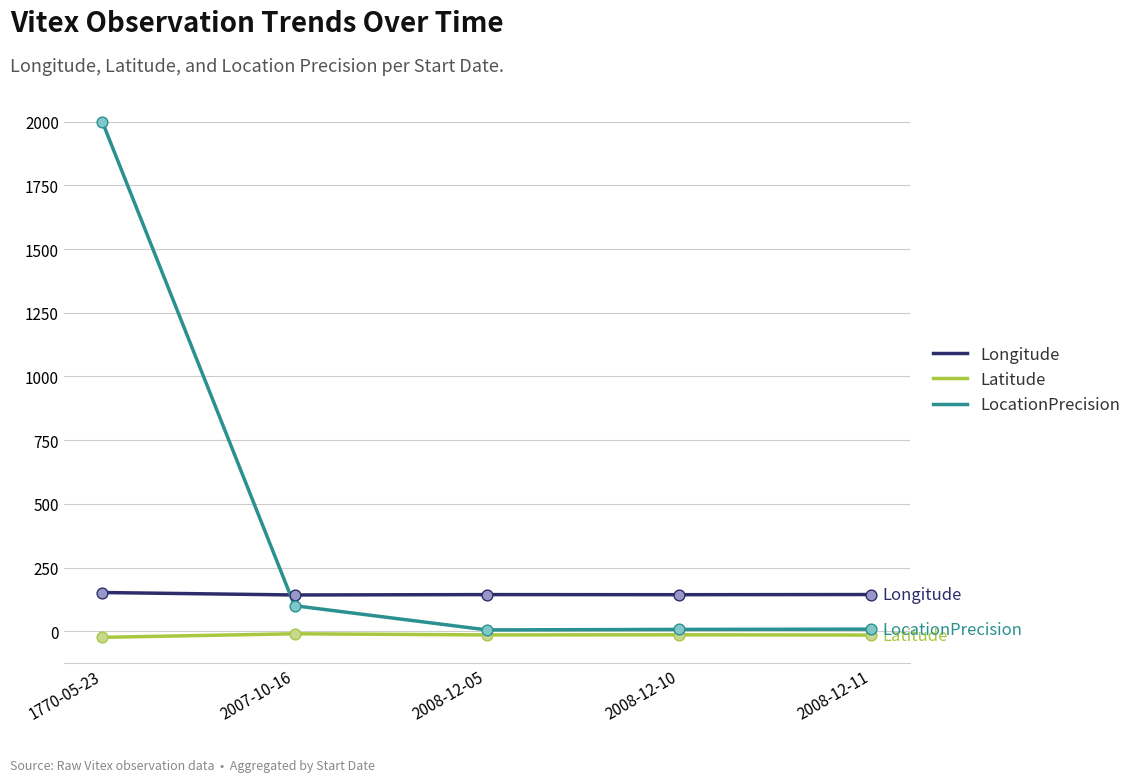

At how many categories does at least one series exceed 853?

1